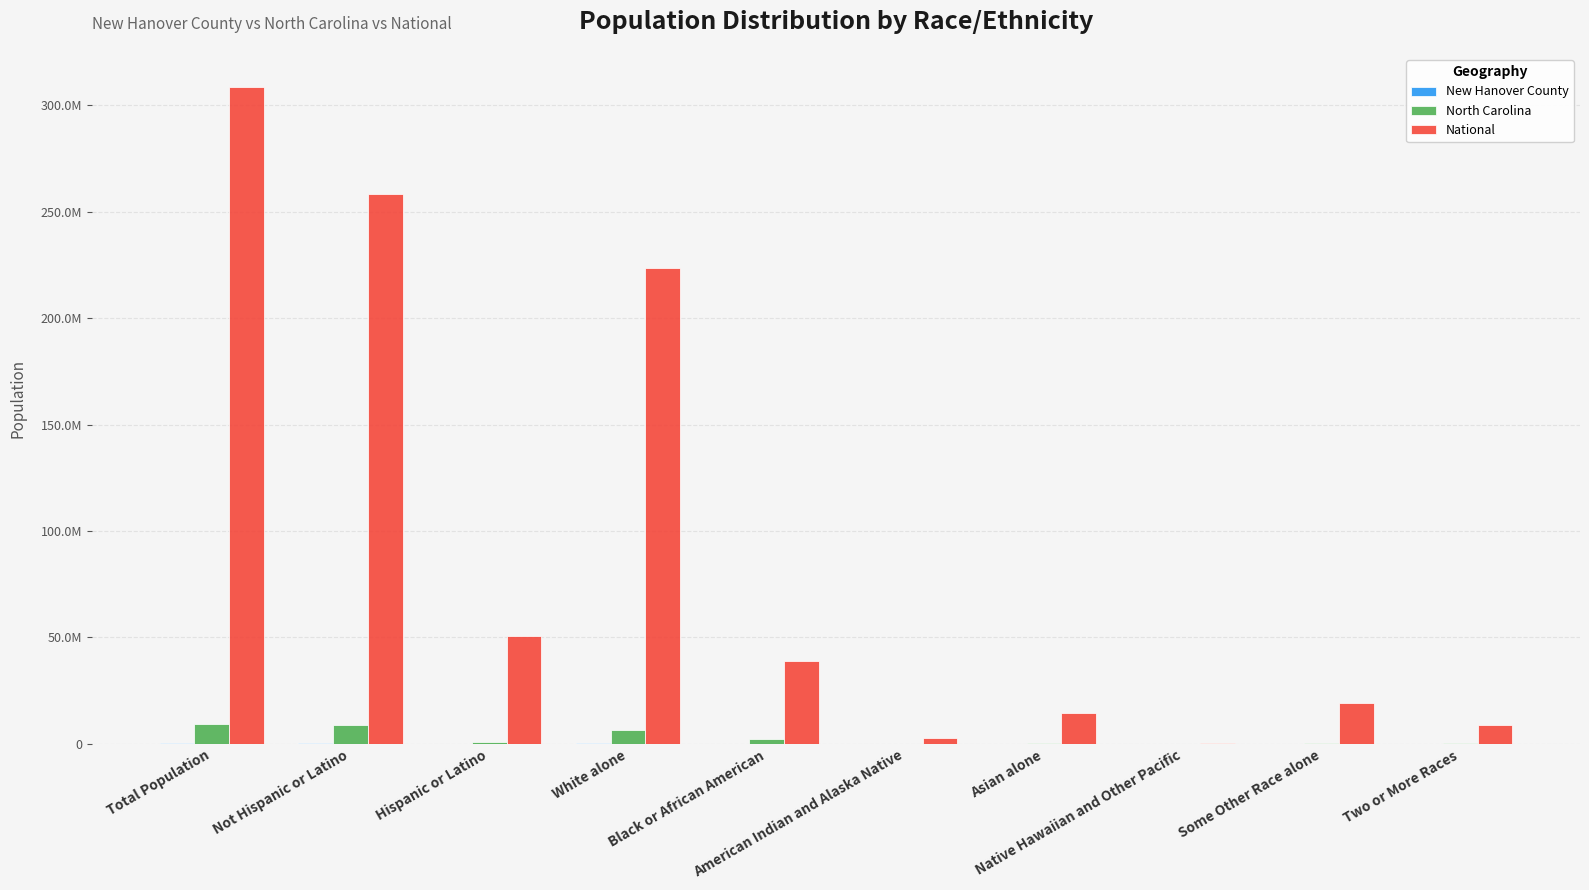

Which series changed the most between Asian alone and Some Other Race alone?

National